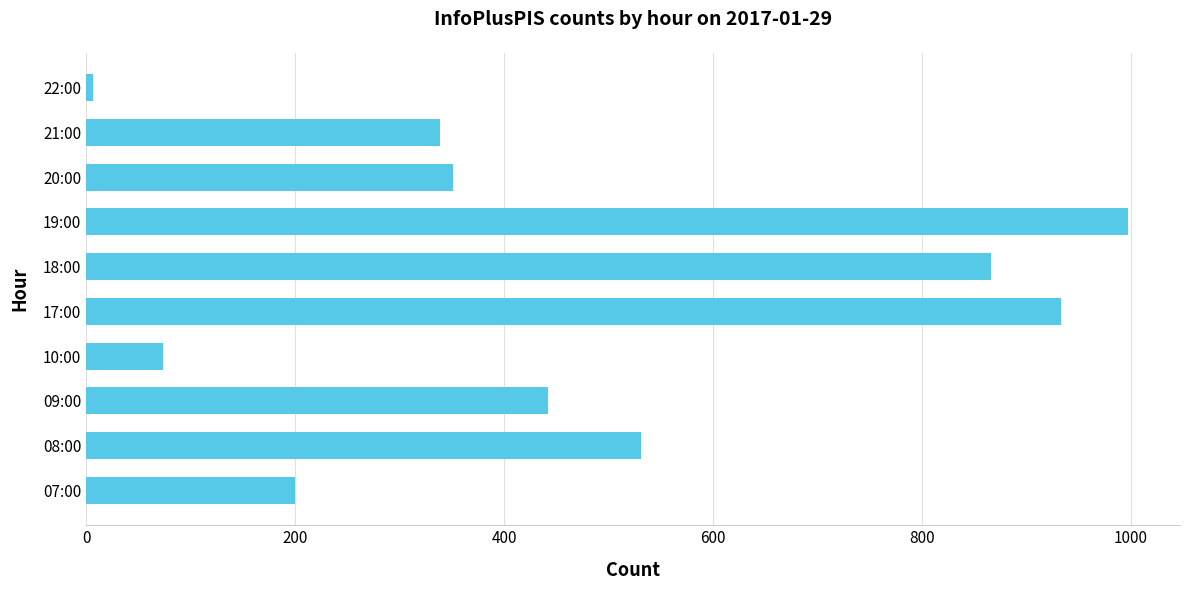

What is the average value?

474